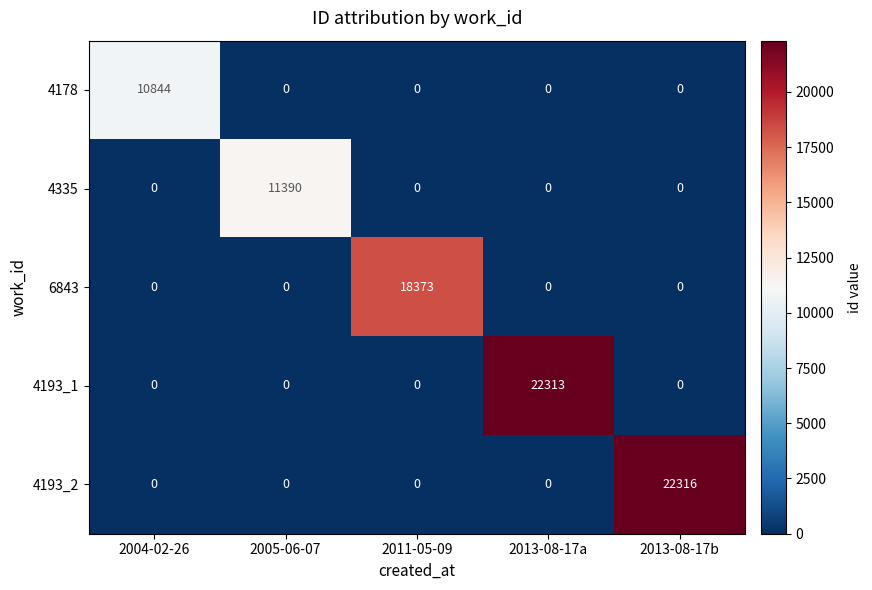

Which series has the largest total across all categories?

4193_2